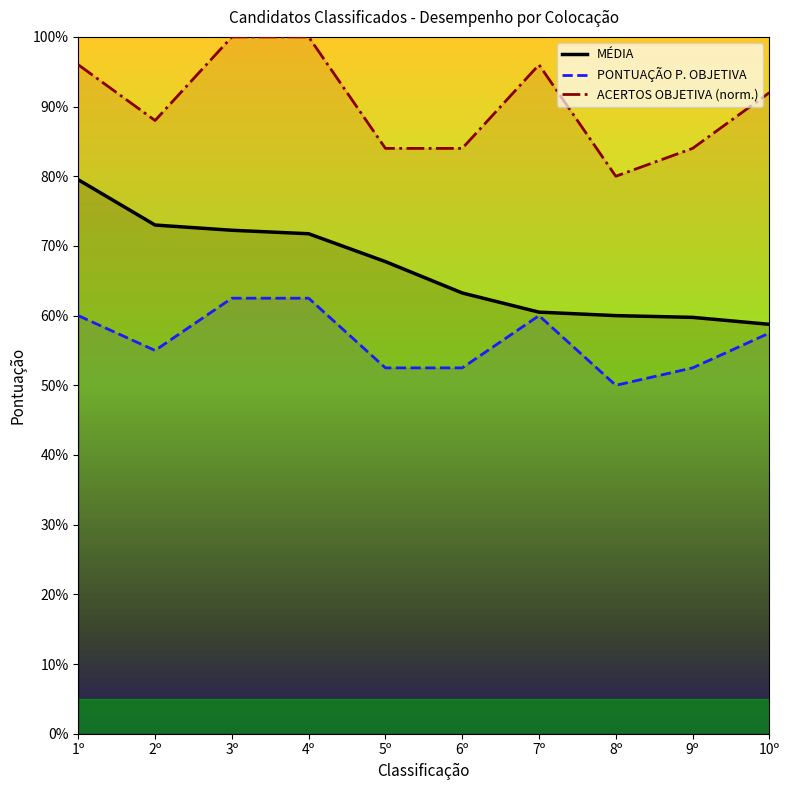

Reading left to right, extract all data points from this chart.

MÉDIA: 1º=79.5	2º=73.0	3º=72.2	4º=71.8	5º=67.8	6º=63.2	7º=60.5	8º=60.0	9º=59.8	10º=58.8
PONTUAÇÃO P. OBJETIVA: 1º=60.0	2º=55.0	3º=62.5	4º=62.5	5º=52.5	6º=52.5	7º=60.0	8º=50.0	9º=52.5	10º=57.5
ACERTOS OBJETIVA (norm.): 1º=96.0	2º=88.0	3º=100.0	4º=100.0	5º=84.0	6º=84.0	7º=96.0	8º=80.0	9º=84.0	10º=92.0